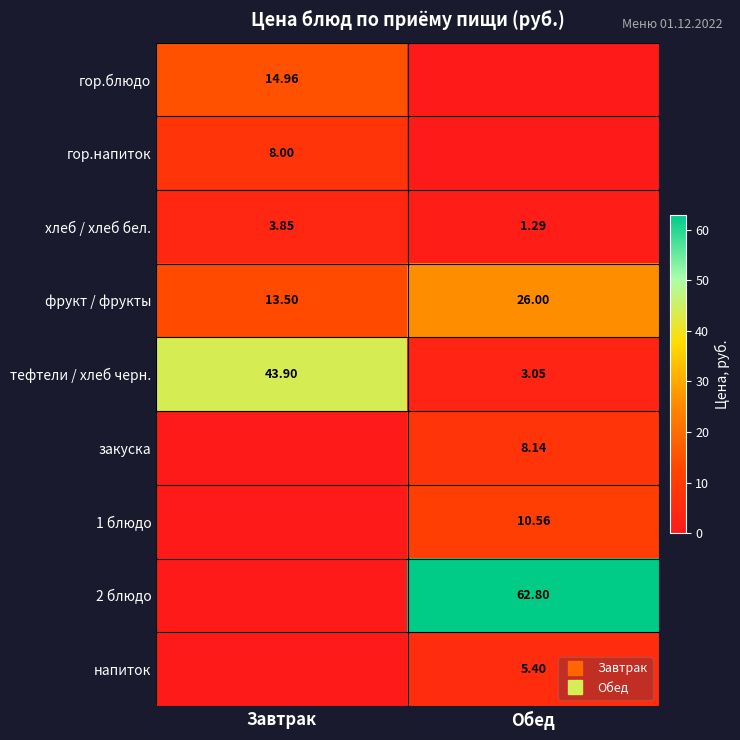

What is the average value of the 2 блюдо series?

31.4